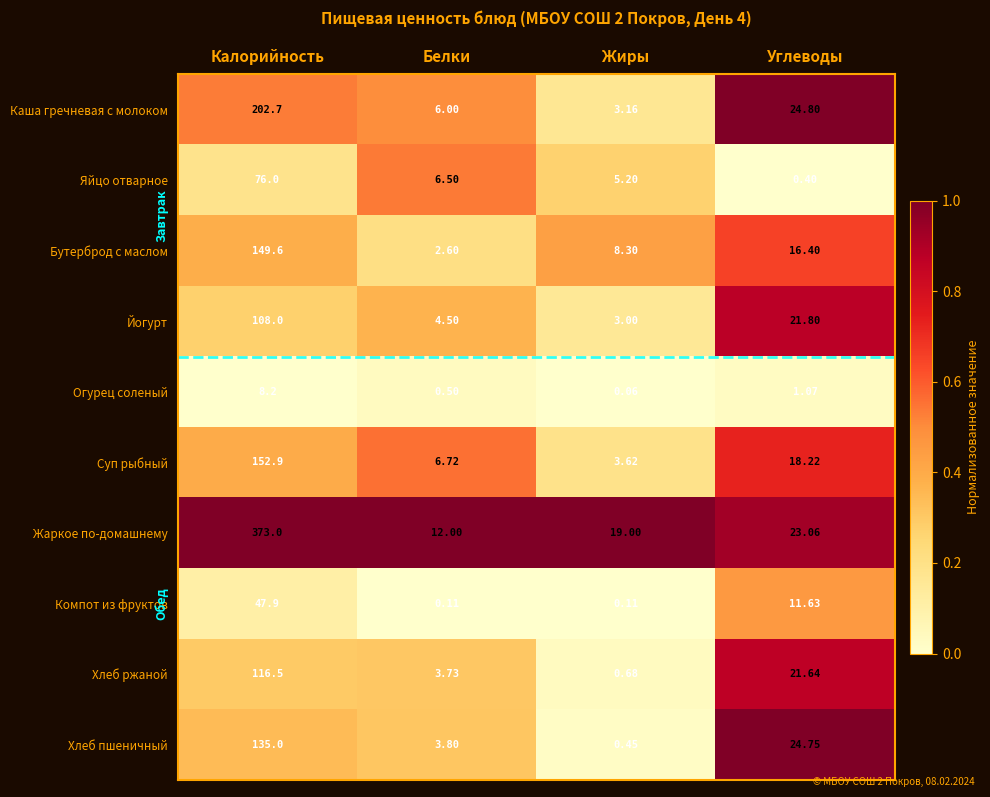

Which series has the largest total across all categories?

Жаркое по-домашнему